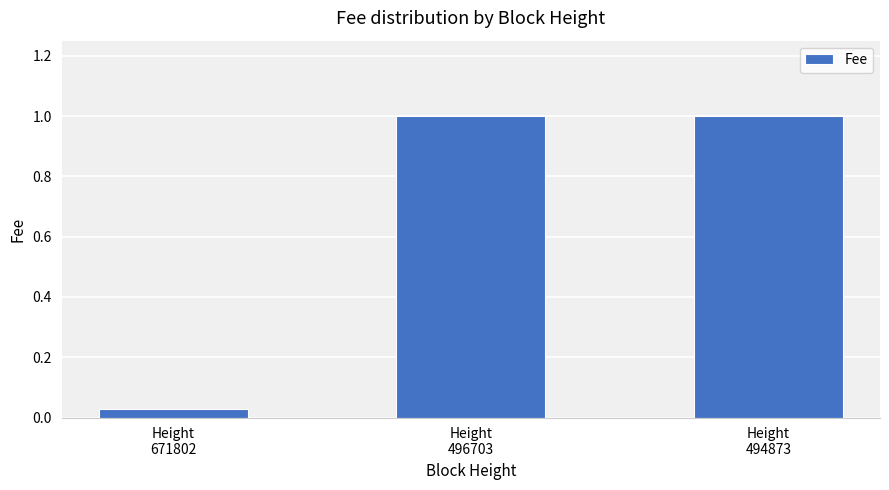

What is the value of the 3rd bar from the left?

1.0